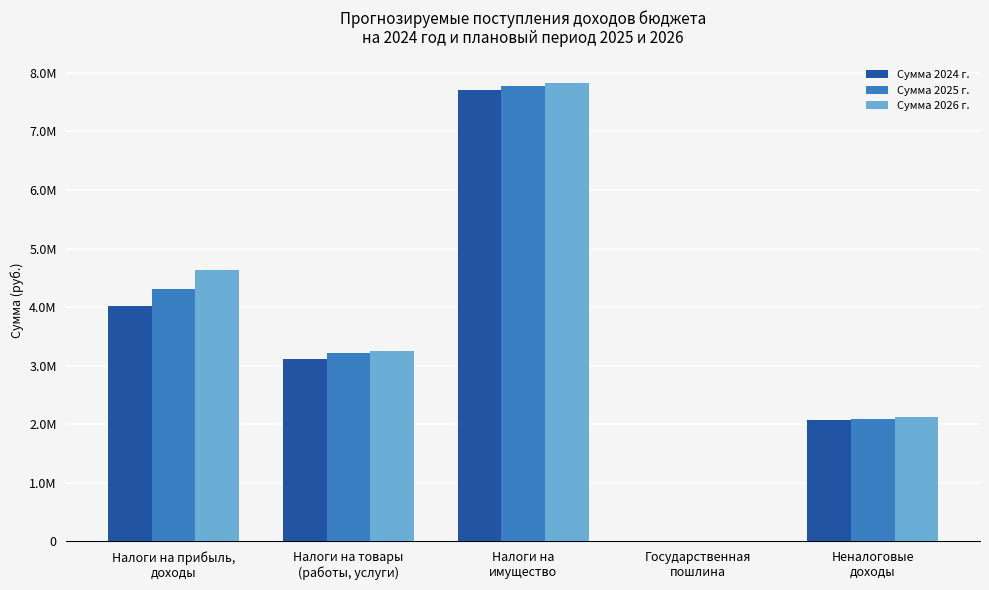

Does the chart contain any negative values?

No